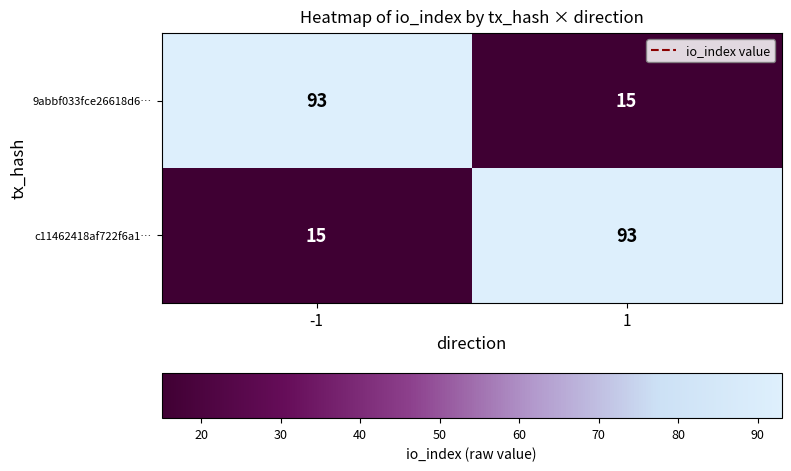

The value of c11462418af722f6a1… at -1 is 9. True or false?

False